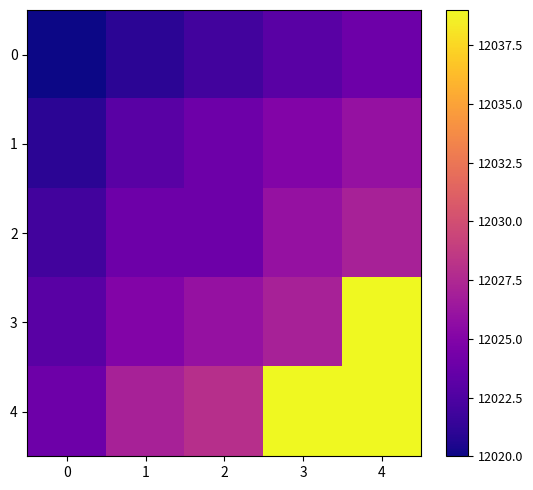

Between 0 and 1, which series saw the biggest shift?

4